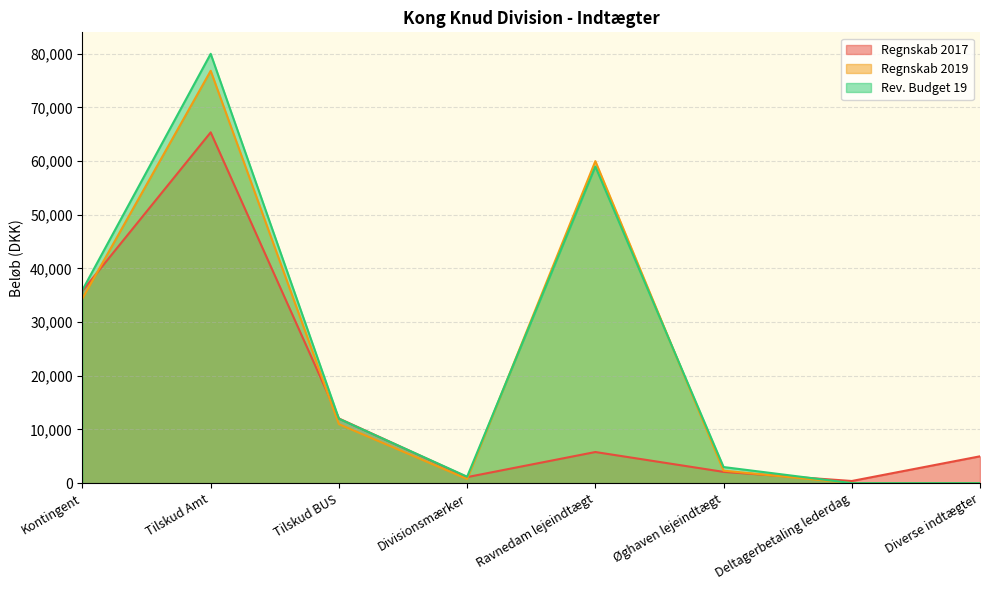

Count the number of data series in this chart.

3